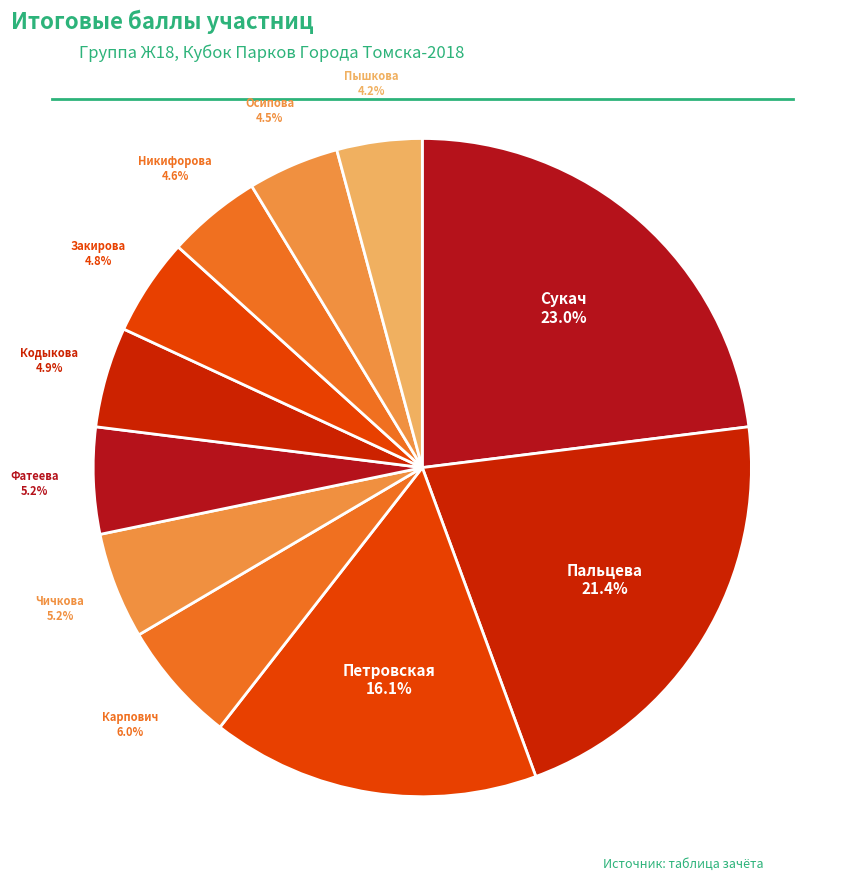

How many segments does this pie chart have?

11